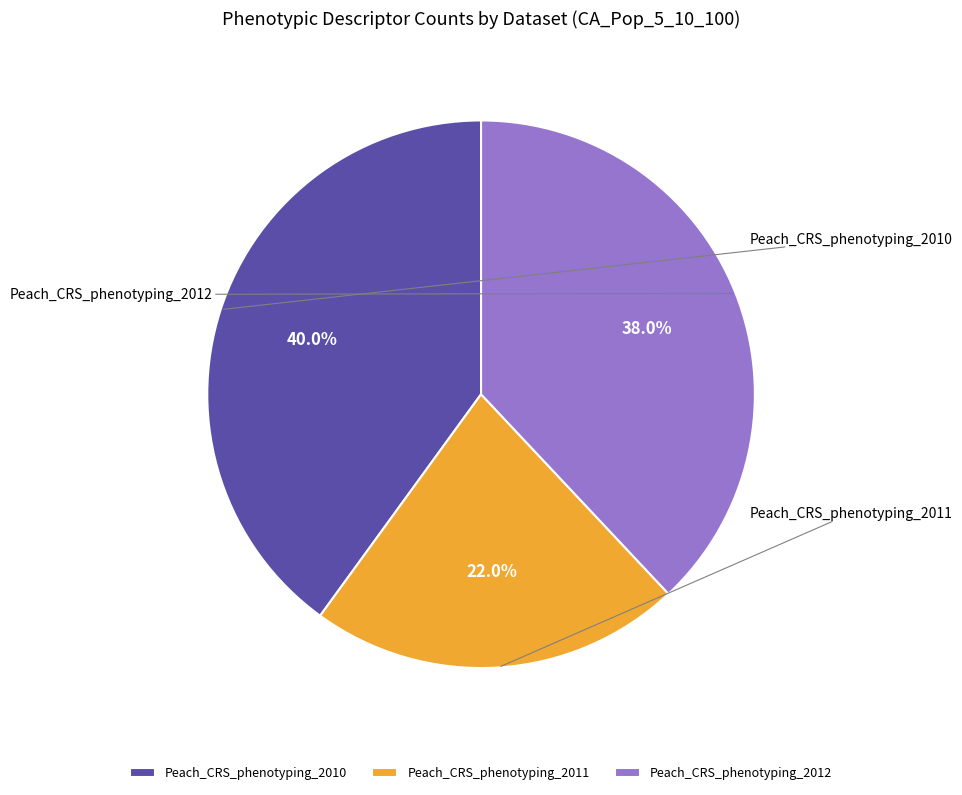

What percentage is the Peach_CRS_phenotyping_2010 slice, to the nearest percent?

40%